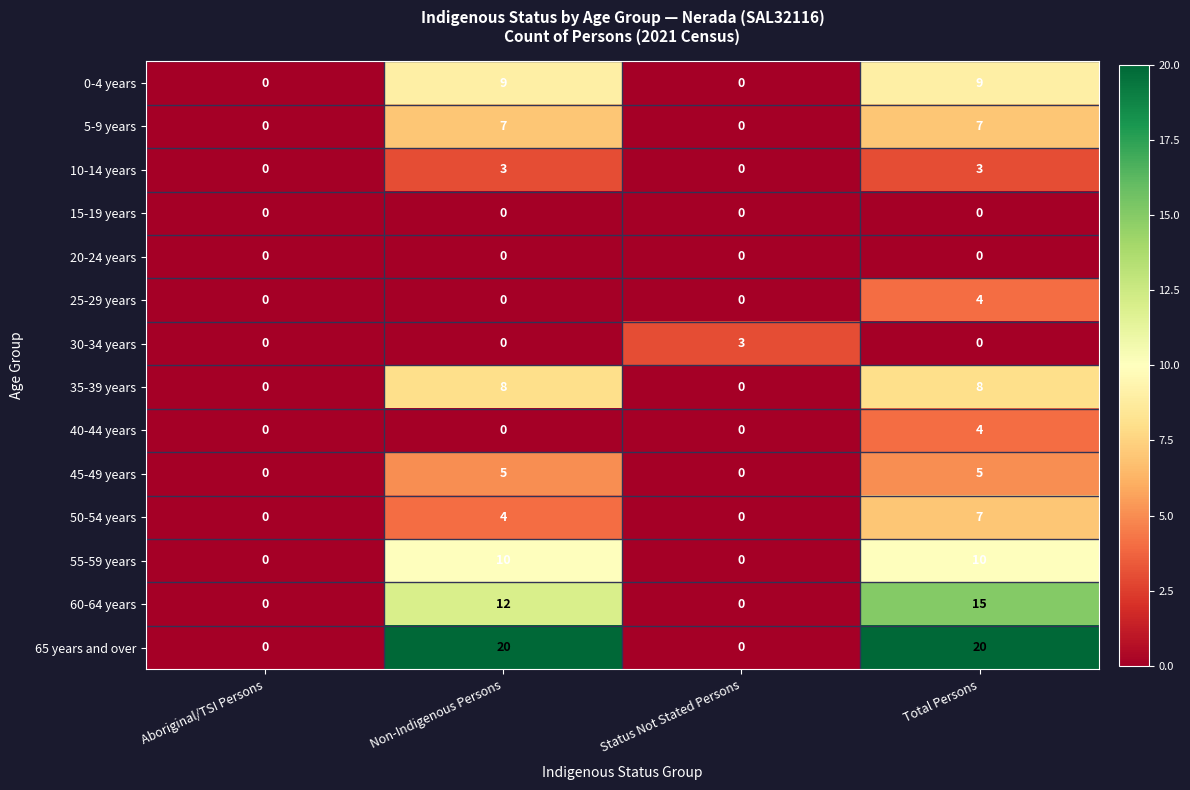

Which series has the widest spread of values?

65 years and over